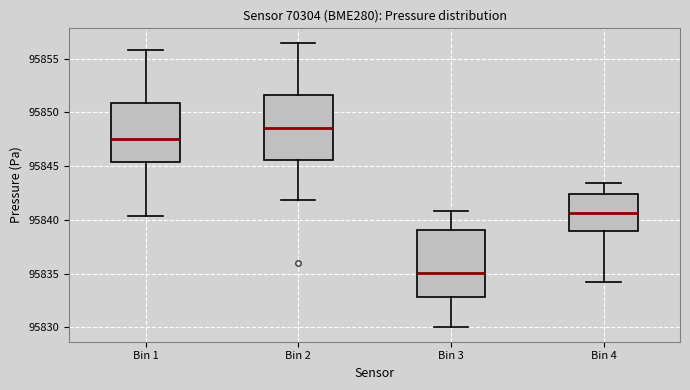

Which box's median line is the highest?

Bin 2